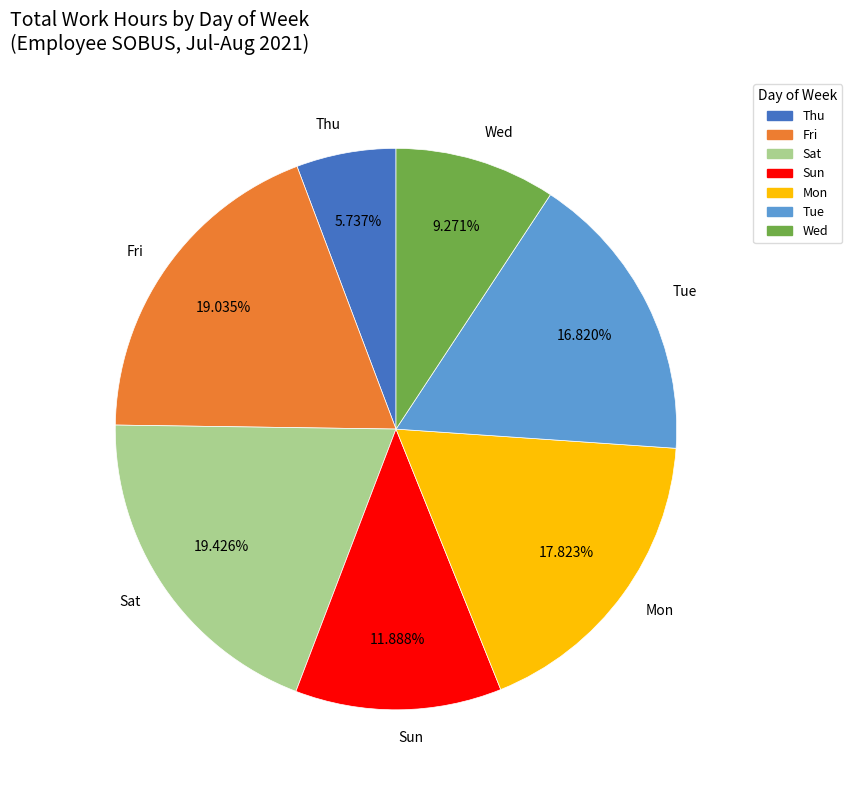

Which slice is the smallest?

Thu